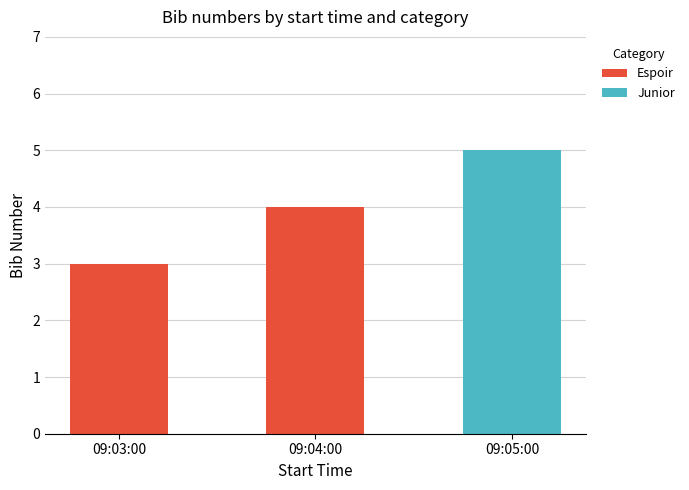

The value of Espoir at 09:05:00 is -3. True or false?

False